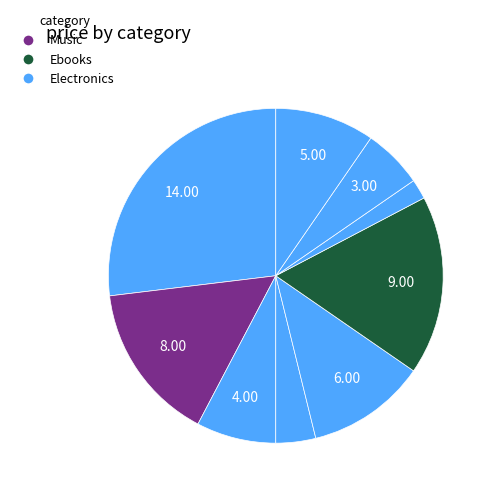

How many segments does this pie chart have?

9